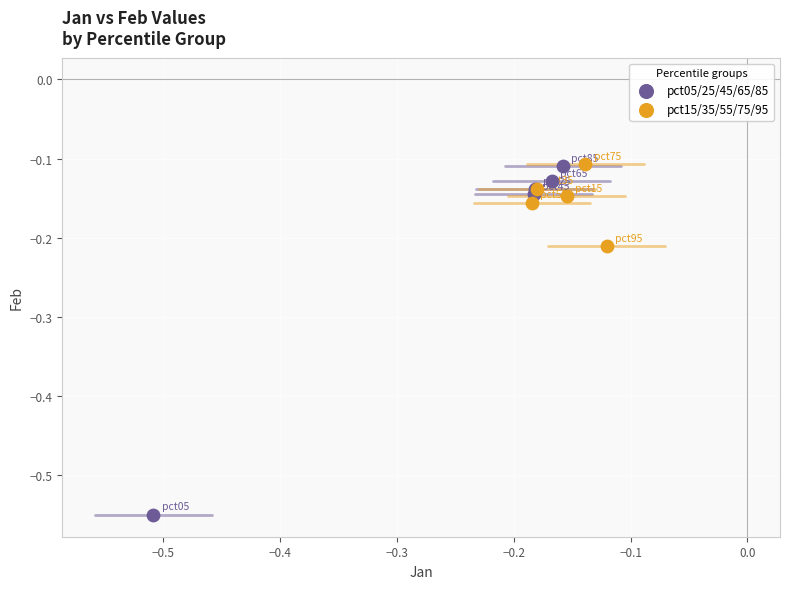

Which series has the widest spread of Y values?

pct05/25/45/65/85